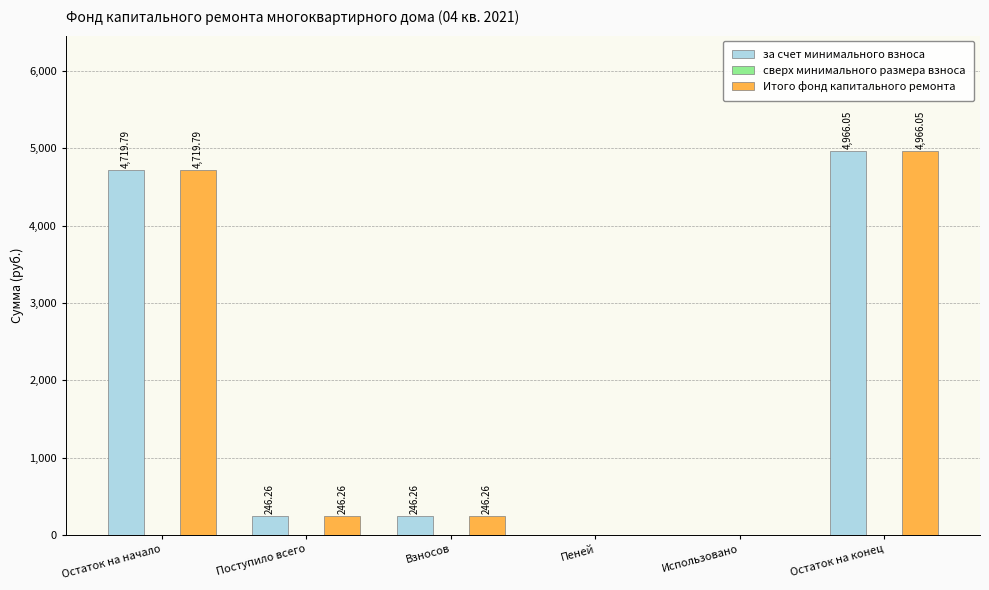

Where does the Итого фонд капитального ремонта series first go above 246?

Остаток на начало